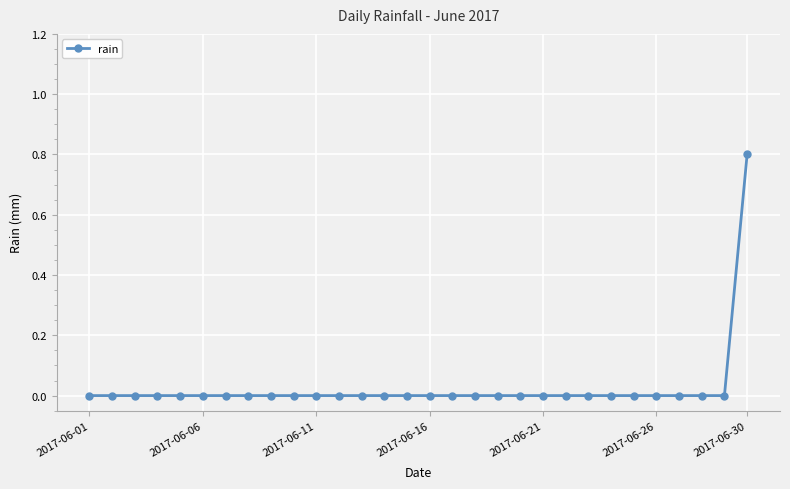

What is the maximum value shown in the chart?

0.8